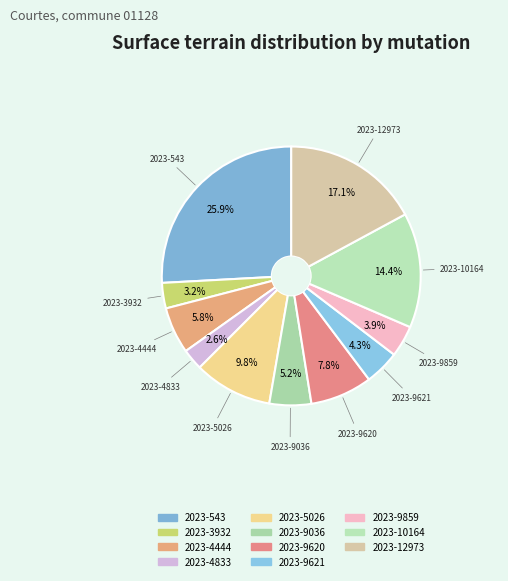

Does any single category account for the majority?

No